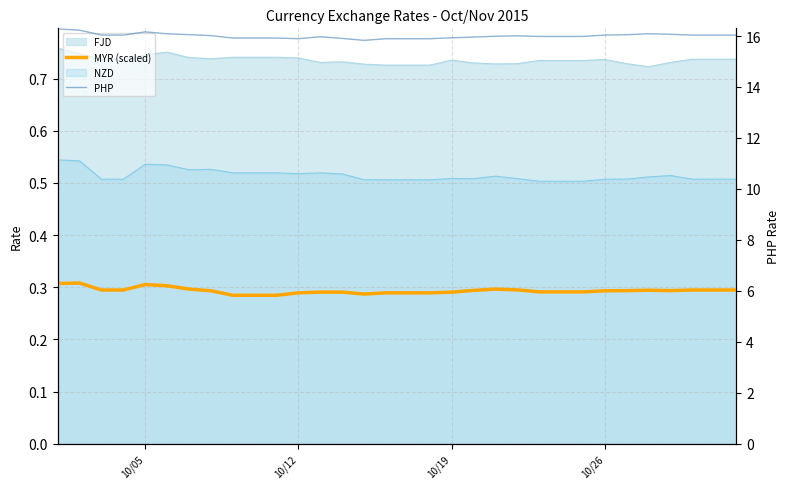

What is the smallest value displayed?

0.3